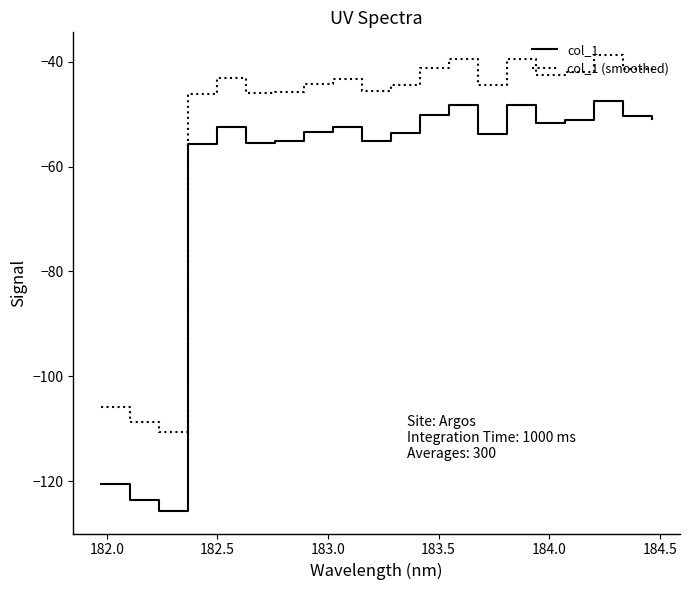

True or false: col_1 and col_1 (smoothed) cross at least once.

False